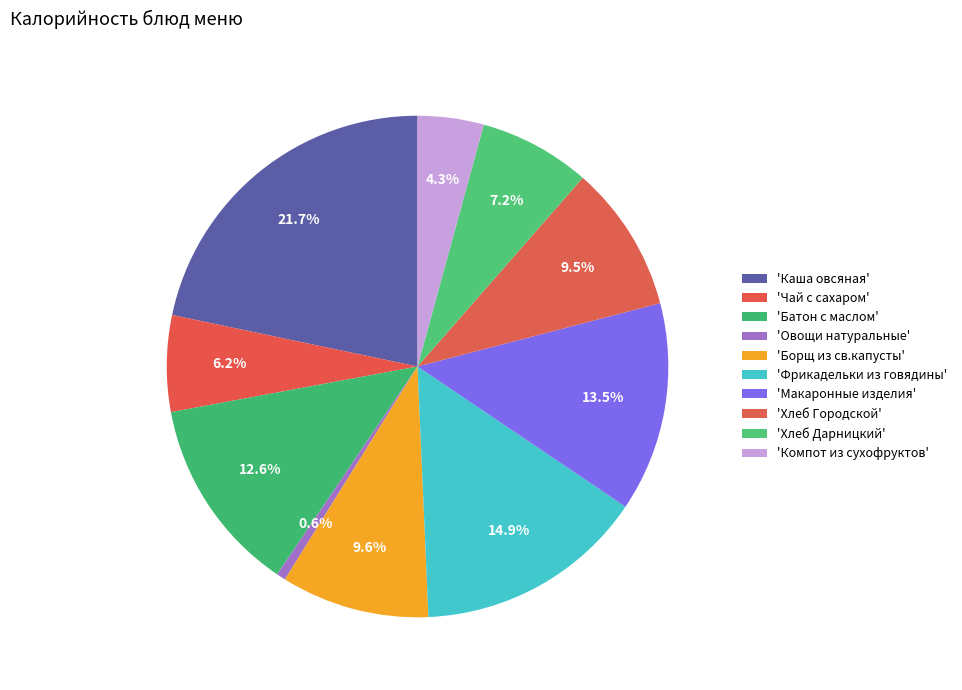

Rank the categories by value from lowest to highest.

Овощи натуральные, Компот из сухофруктов, Чай с сахаром, Хлеб Дарницкий, Хлеб Городской, Борщ из св.капусты, Батон с маслом, Макаронные изделия, Фрикадельки из говядины, Каша овсяная